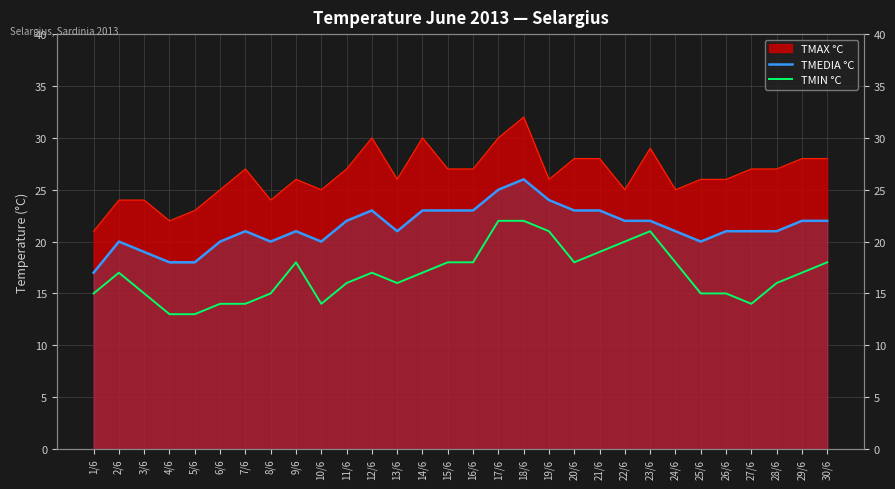

True or false: TMIN °C and TMEDIA °C cross at least once.

False